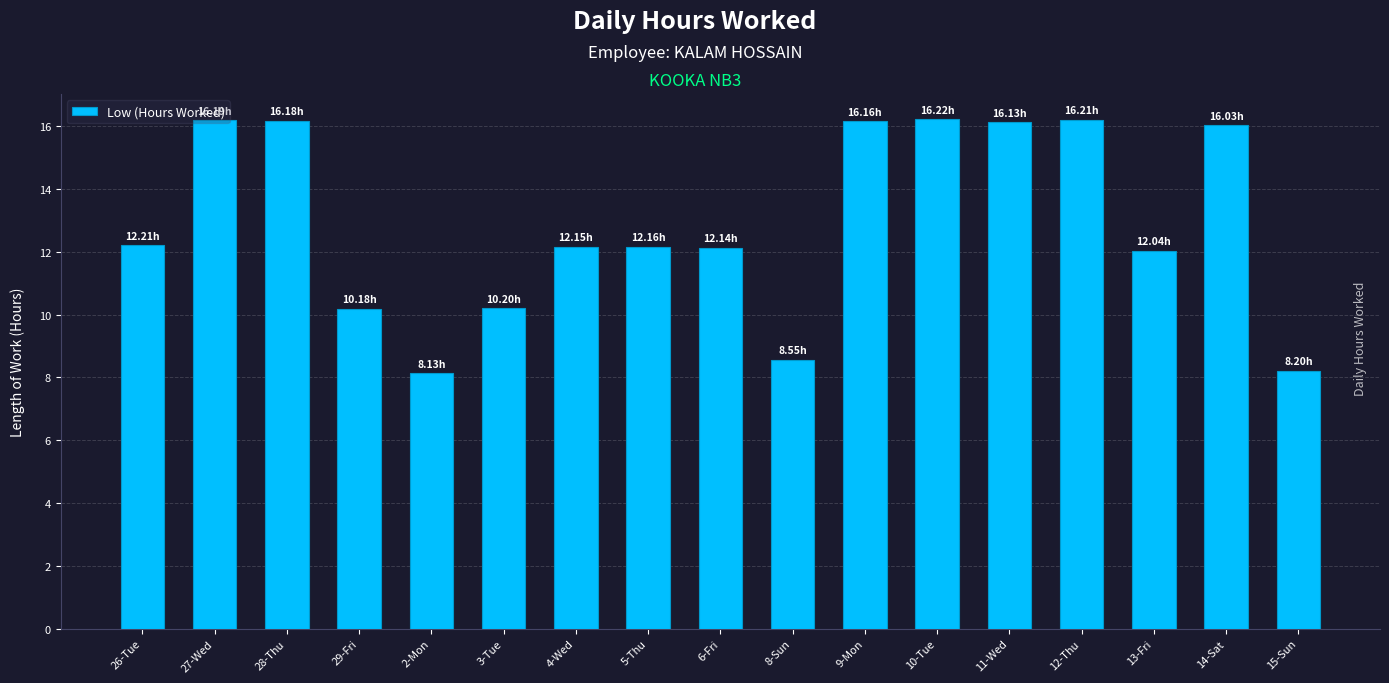

Approximately how many times larger is the value at 15-Sun compared to 6-Fri?

0.7